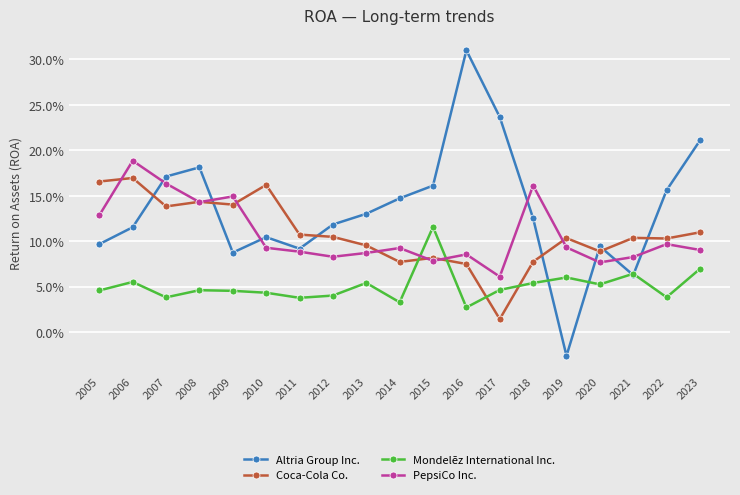

What value does the Coca-Cola Co. series have at 2007?

0.1